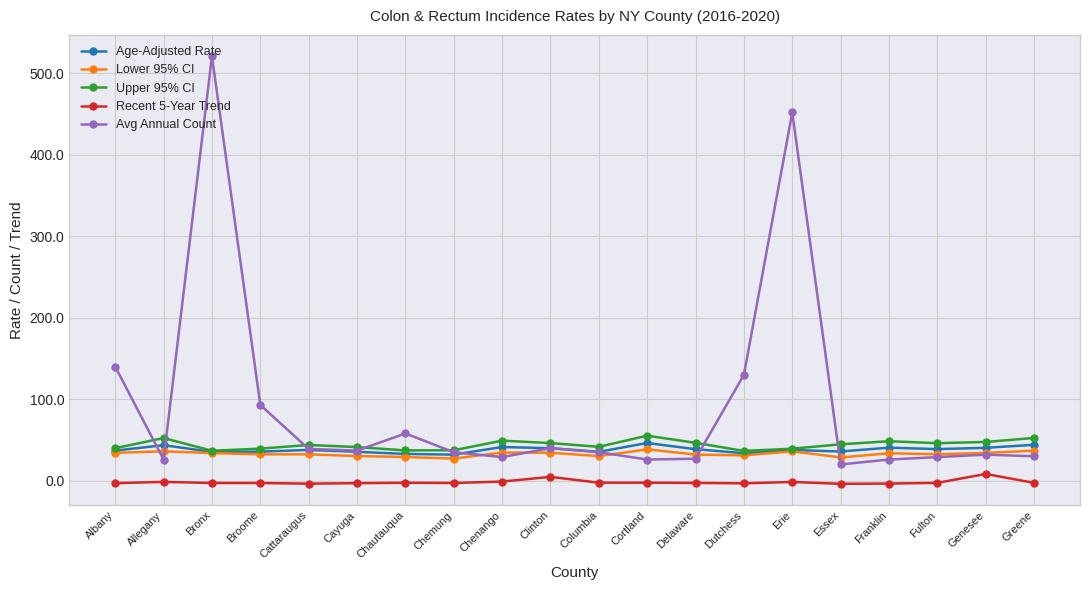

The Upper 95% CI series shows 36.8 at Bronx. True or false?

True